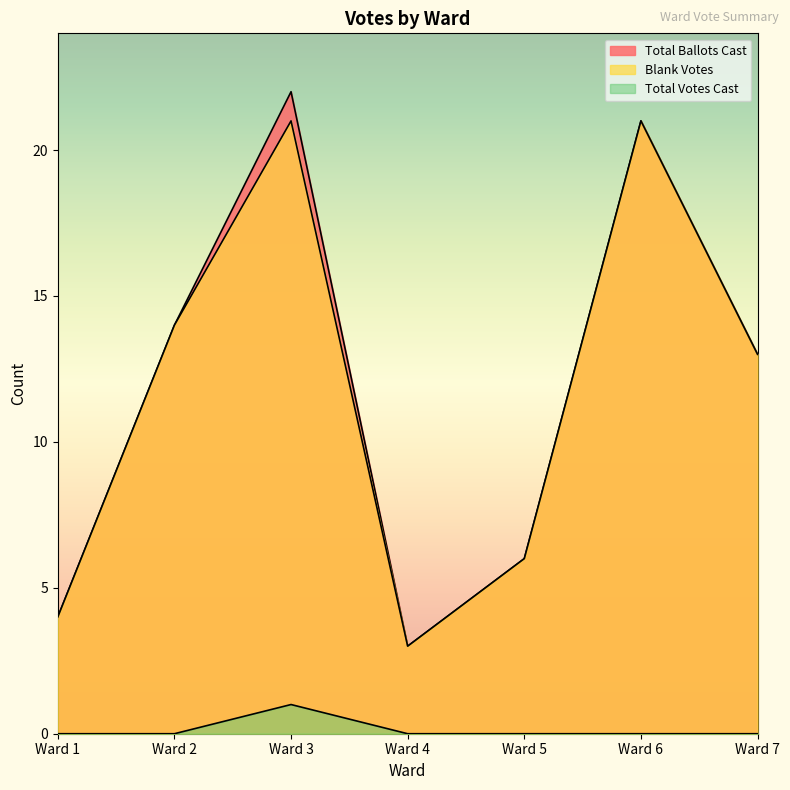

At which label is Total Ballots Cast closest to 12?

Ward 7